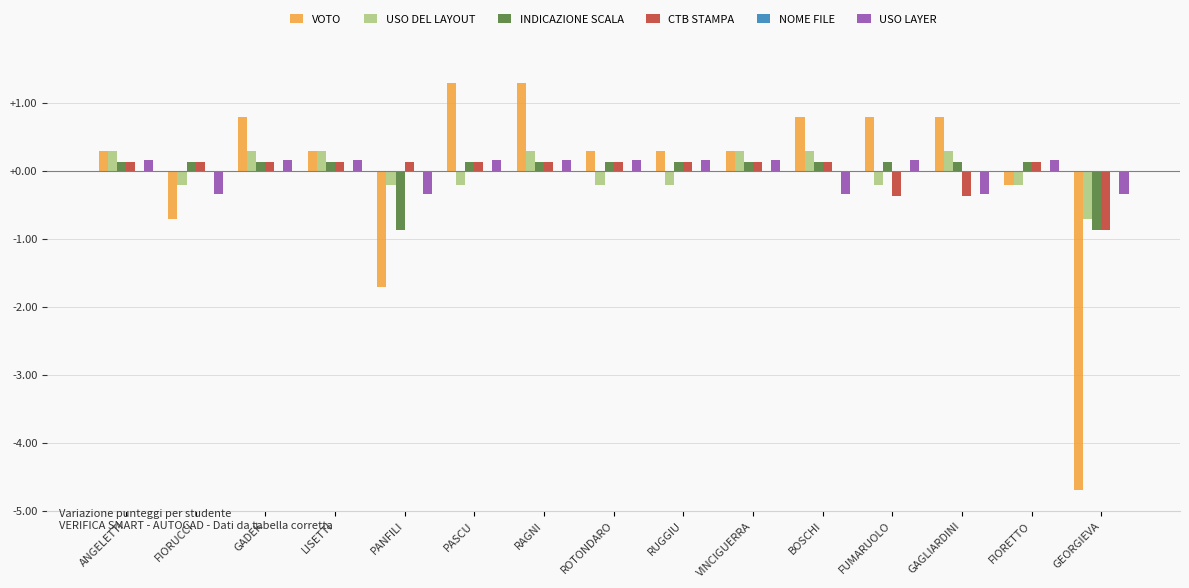

How many data points in CTB STAMPA are above 0?

12